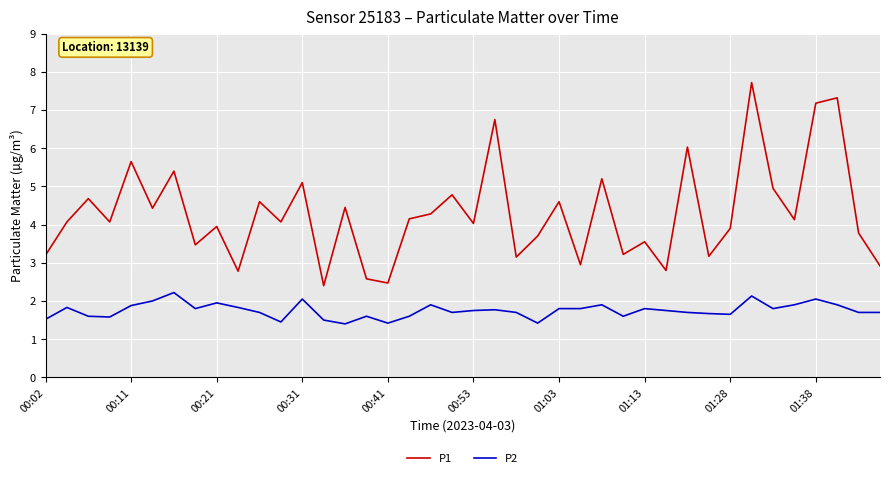

Which series has the widest spread of values?

P1